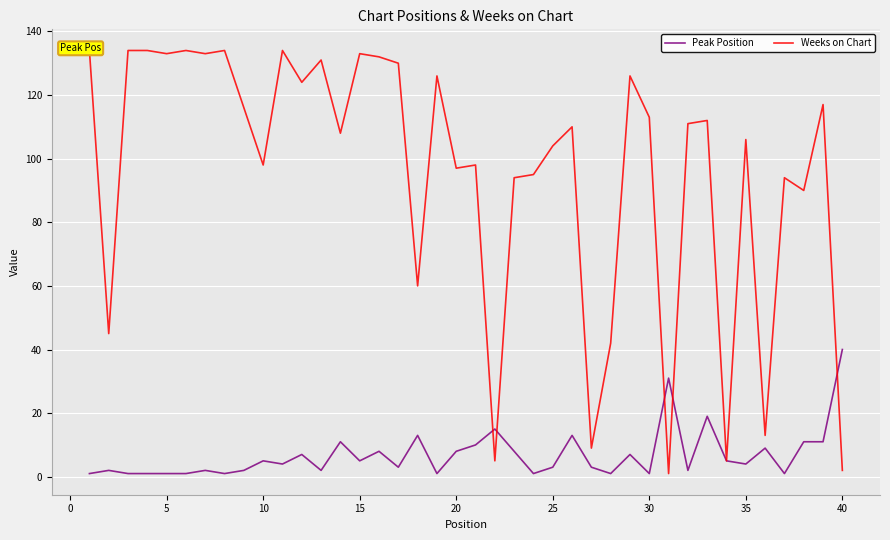

True or false: Weeks on Chart has more than 0 interior local peaks.

True